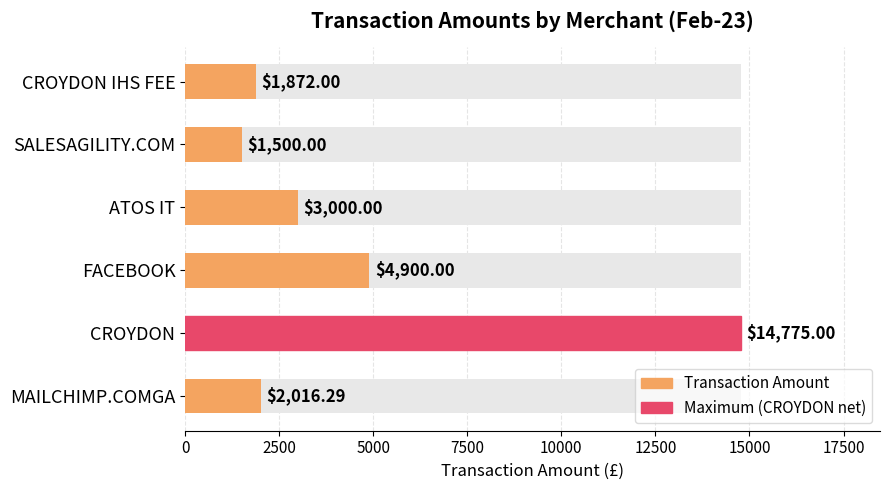

What is the average value?

4677.2